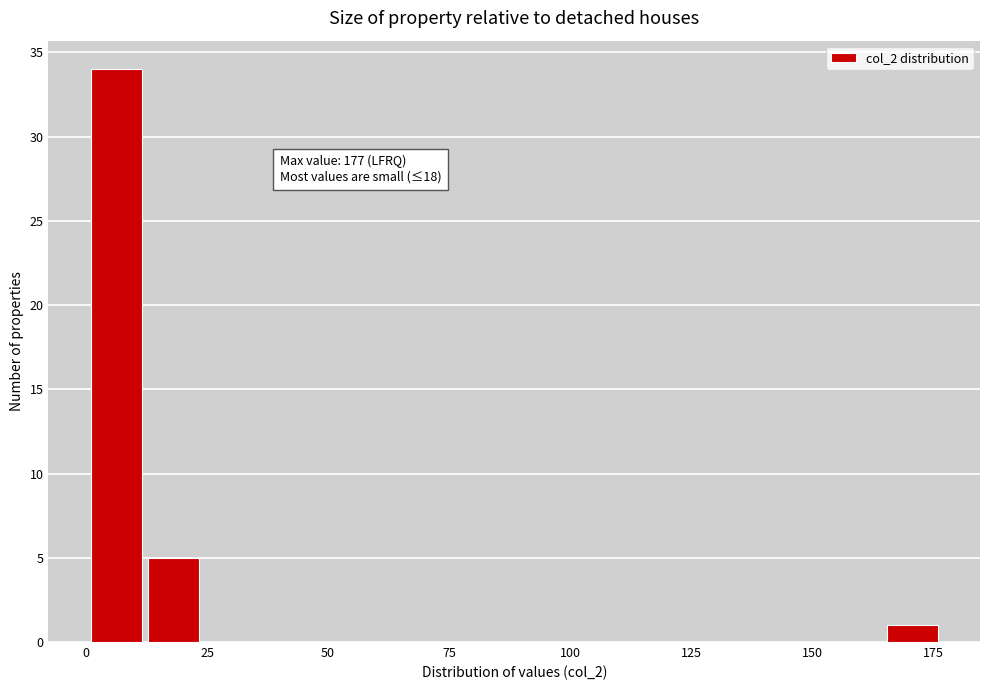

Around what value on the x-axis is the tallest bar? Give the approximate position of its centre, as read against the axis.

5